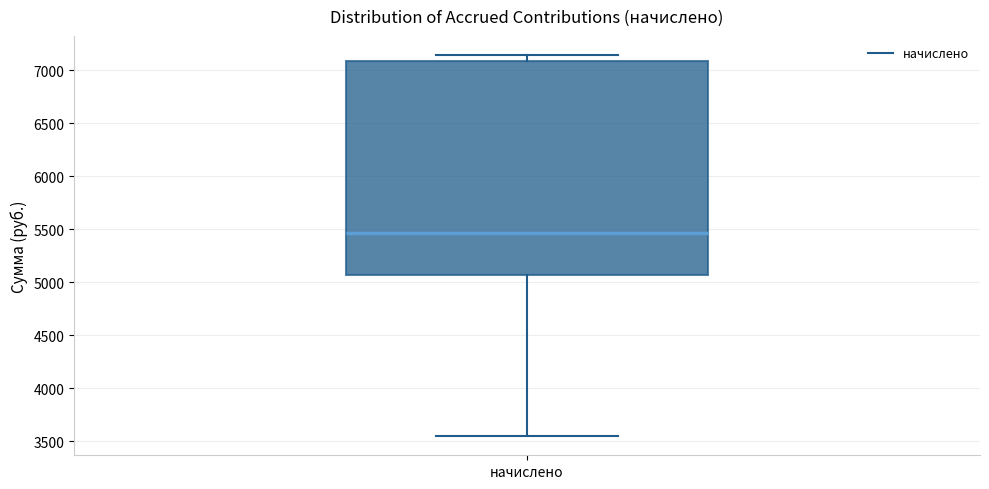

Read this box plot against the y-axis: the position of the median line, the range covered by the box, and the ends of both whiskers. The values are not printed on the chart, so give them approximately, as read against the axis.

median 5450, box 5050 to 7100, whiskers 3550 to 7150